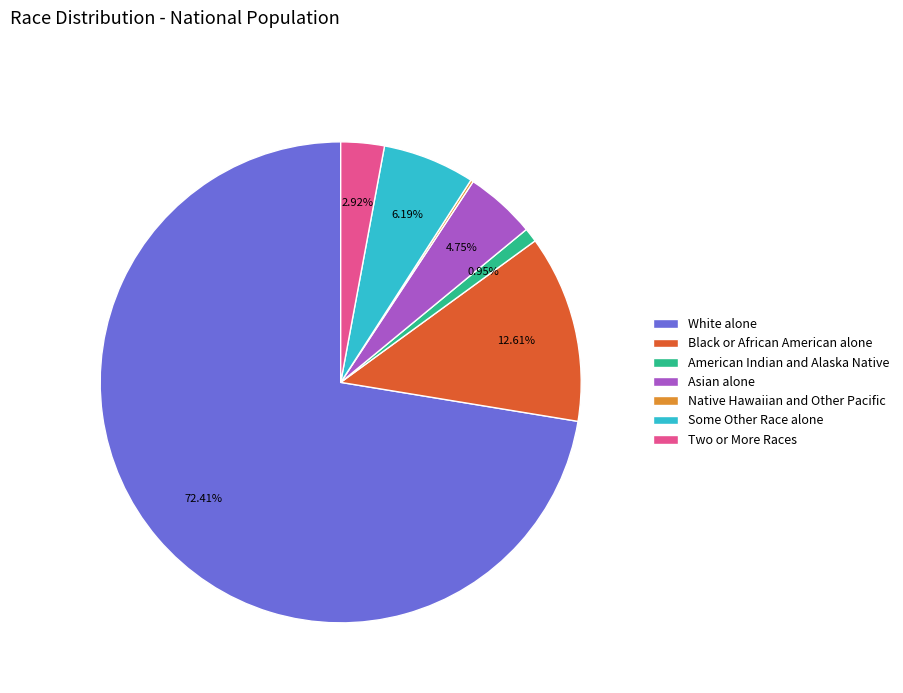

What is the majority slice?

White alone